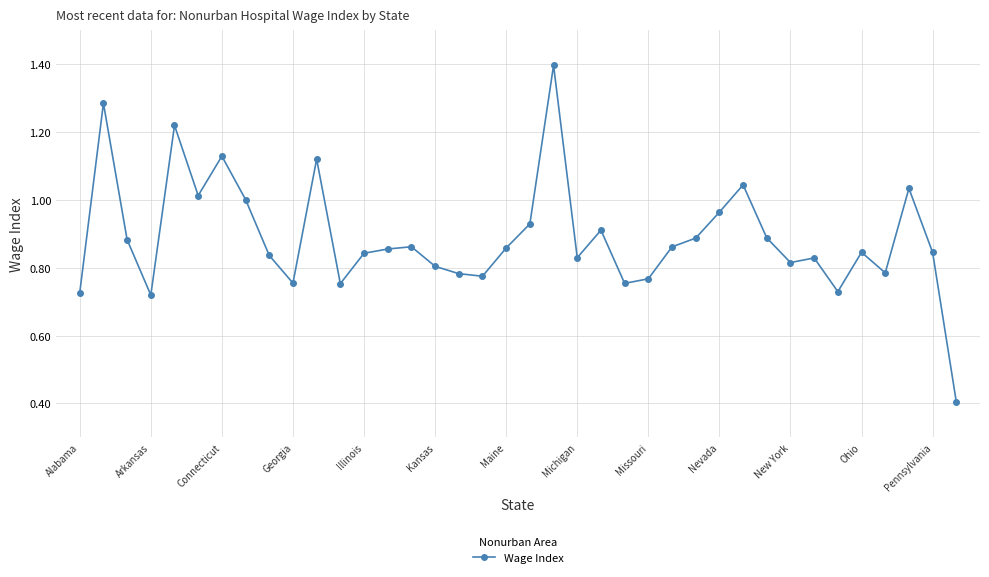

What is the sum of all values?

33.7